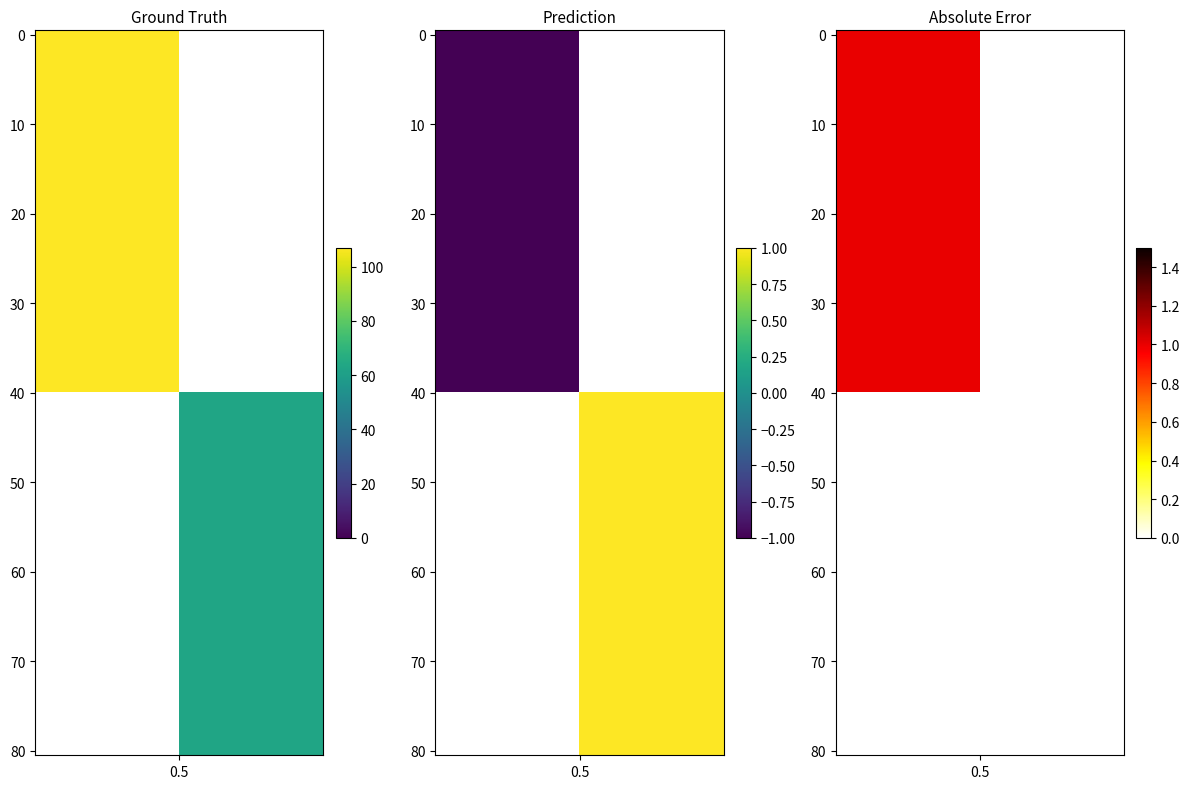

Count the 0959664b56cf15ded6da5671a5eca93abc18c63 values in the range -1 to 107.

2